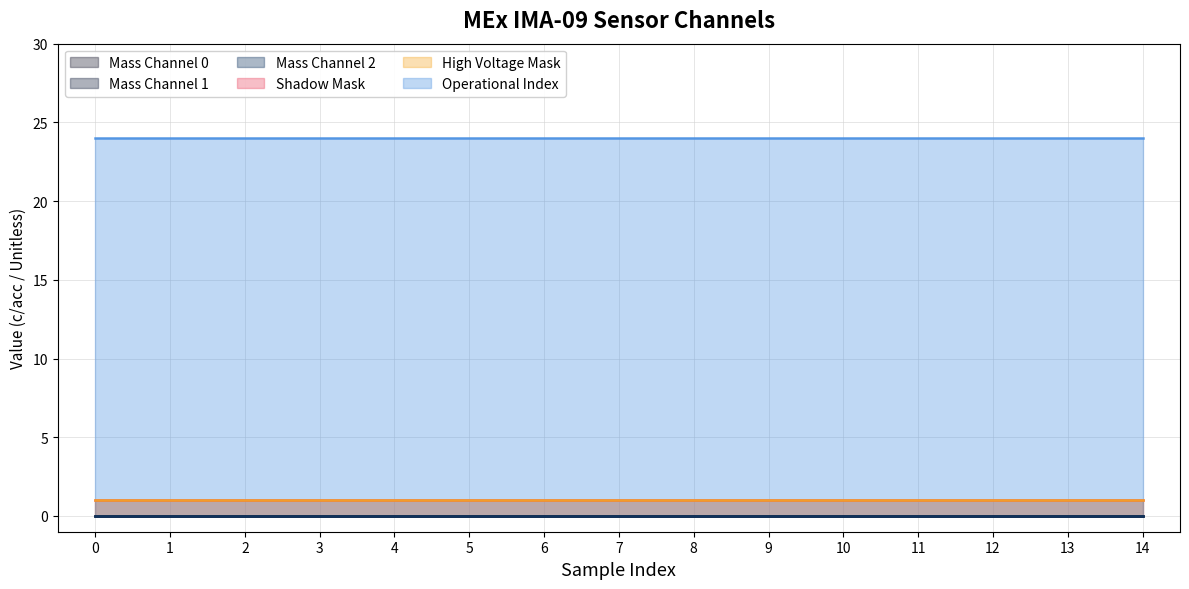

The value of High Voltage Mask at 13 is 1. True or false?

True